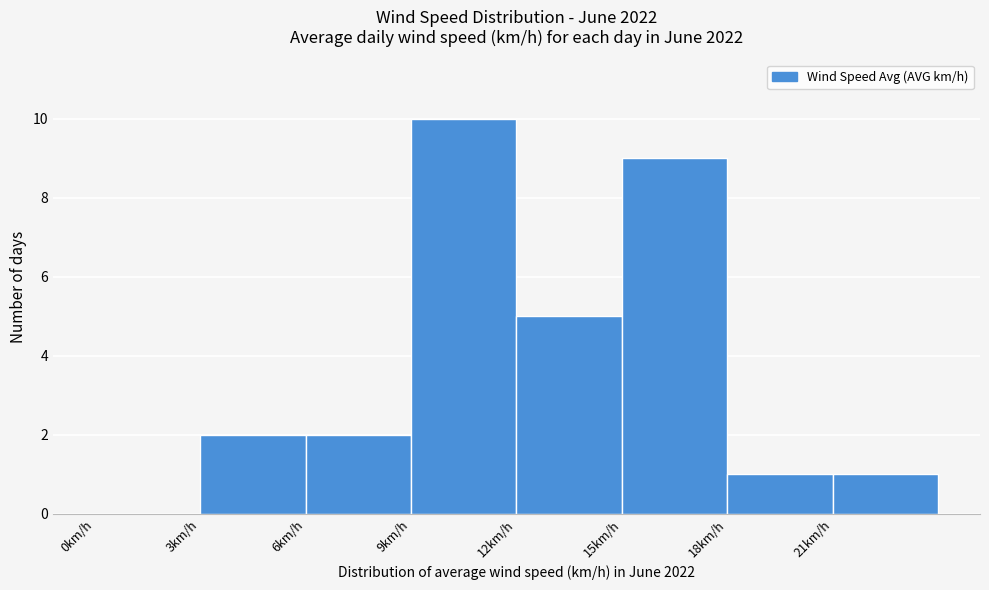

Reading left to right, list every bar in this chart as the range it spans on the x-axis followed by its height. The values are not printed on the chart, so give them approximately, as read against the axis.

0 to 3: 0
3 to 6: 2
6 to 9: 2
9 to 12: 10
12 to 15: 5
15 to 18: 9
18 to 21: 1
21 to 24: 1